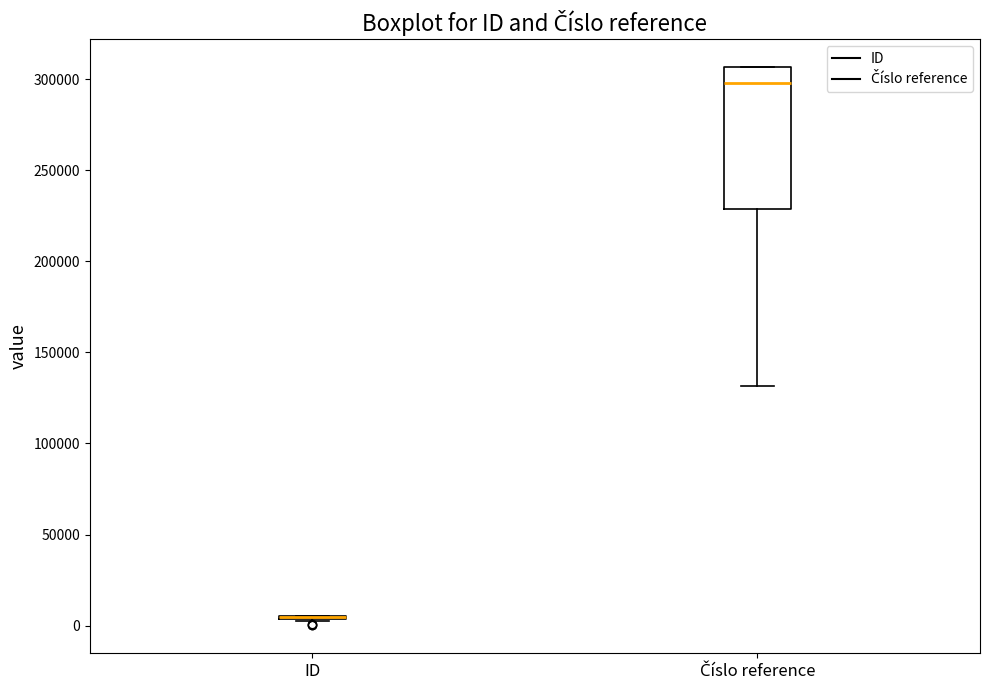

Reading left to right, transcribe this box plot: for each box, give where its median line is, the range the box spans, and where its two whiskers end, as read against the y-axis. The values are not printed on the chart, so give them approximately, as read against the axis.

ID: box collapsed to a line at 5000, whiskers 5000 to 5000
Číslo reference: median 300000, box 230000 to 305000, whiskers 130000 to 305000